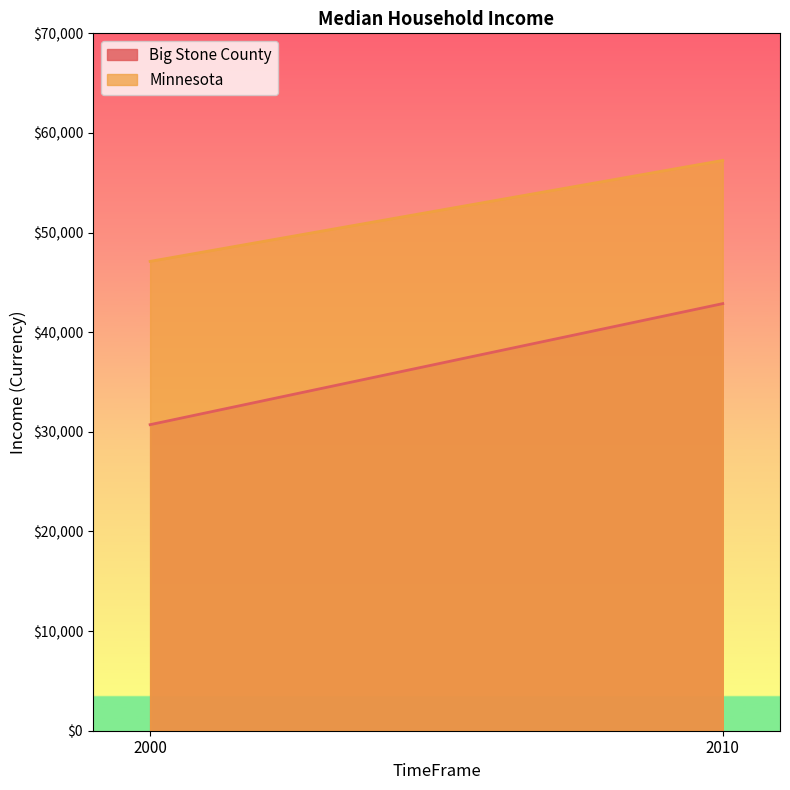

Count the Minnesota values in the range 47111 to 57243.

2